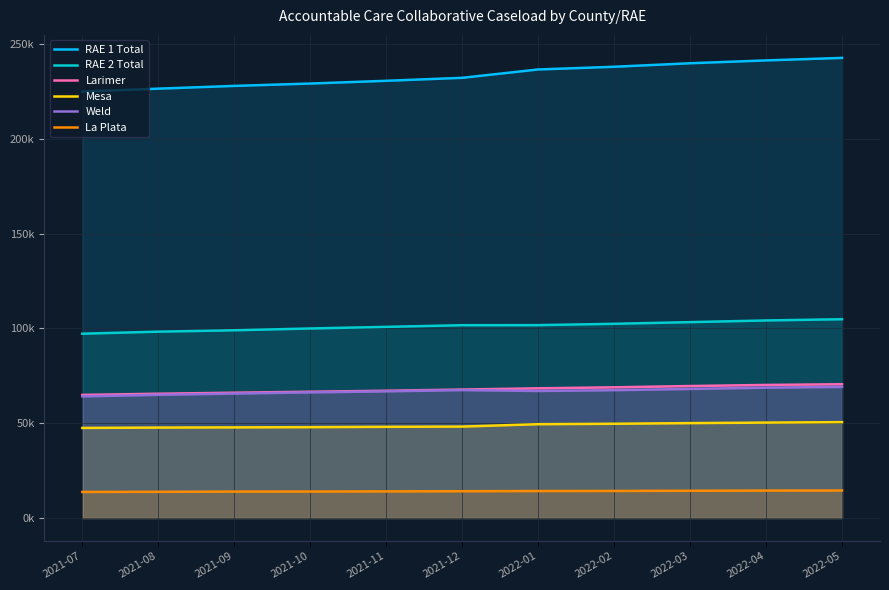

Which has a higher value, 2021-07 or 2022-04?

2022-04